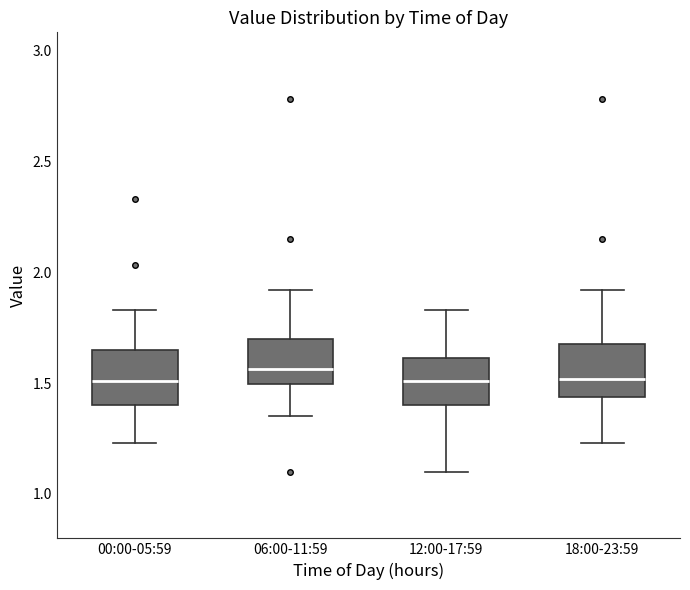

Reading left to right, transcribe this box plot: for each box, give where its median line is, the range the box spans, and where its two whiskers end, as read against the y-axis. The values are not printed on the chart, so give them approximately, as read against the axis.

00:00-05:59: median 1.50, box 1.40 to 1.65, whiskers 1.25 to 1.85
06:00-11:59: median 1.55, box 1.50 to 1.70, whiskers 1.35 to 1.90
12:00-17:59: median 1.50, box 1.40 to 1.60, whiskers 1.10 to 1.85
18:00-23:59: median 1.50, box 1.45 to 1.70, whiskers 1.25 to 1.90